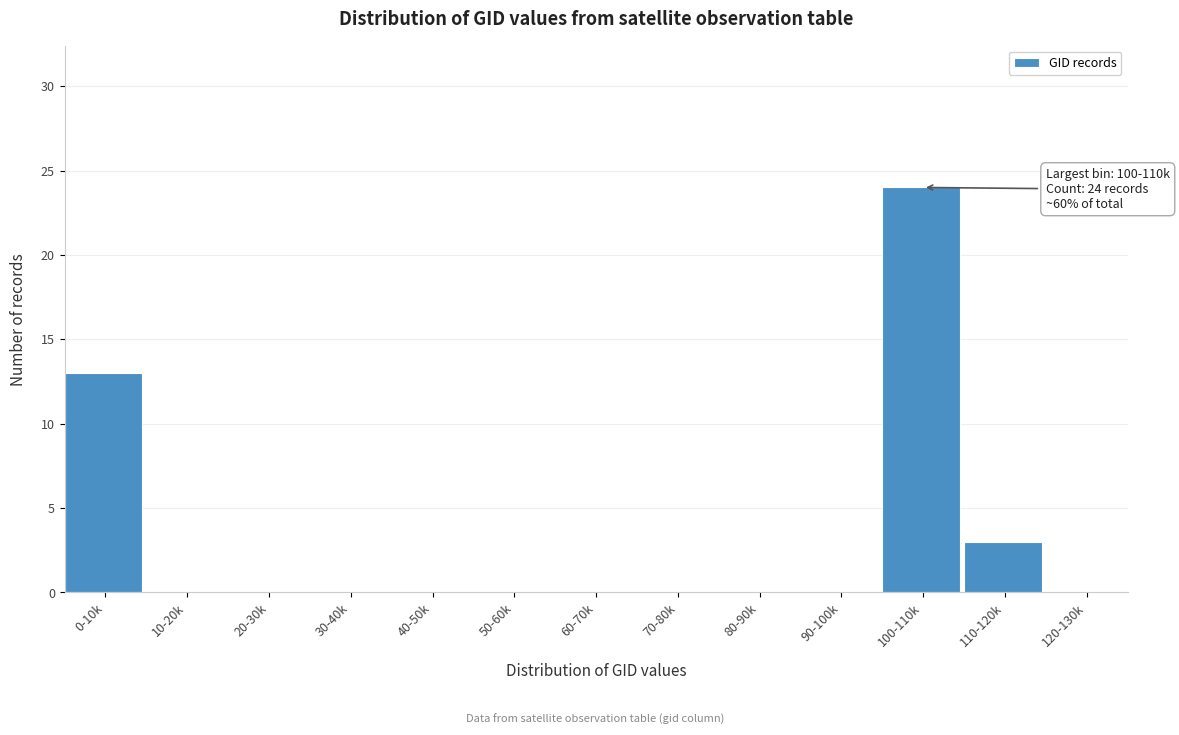

Reading right to left, what are all the values shown in this chart?

120-130k=0	110-120k=3	100-110k=24	90-100k=0	80-90k=0	70-80k=0	60-70k=0	50-60k=0	40-50k=0	30-40k=0	20-30k=0	10-20k=0	0-10k=13